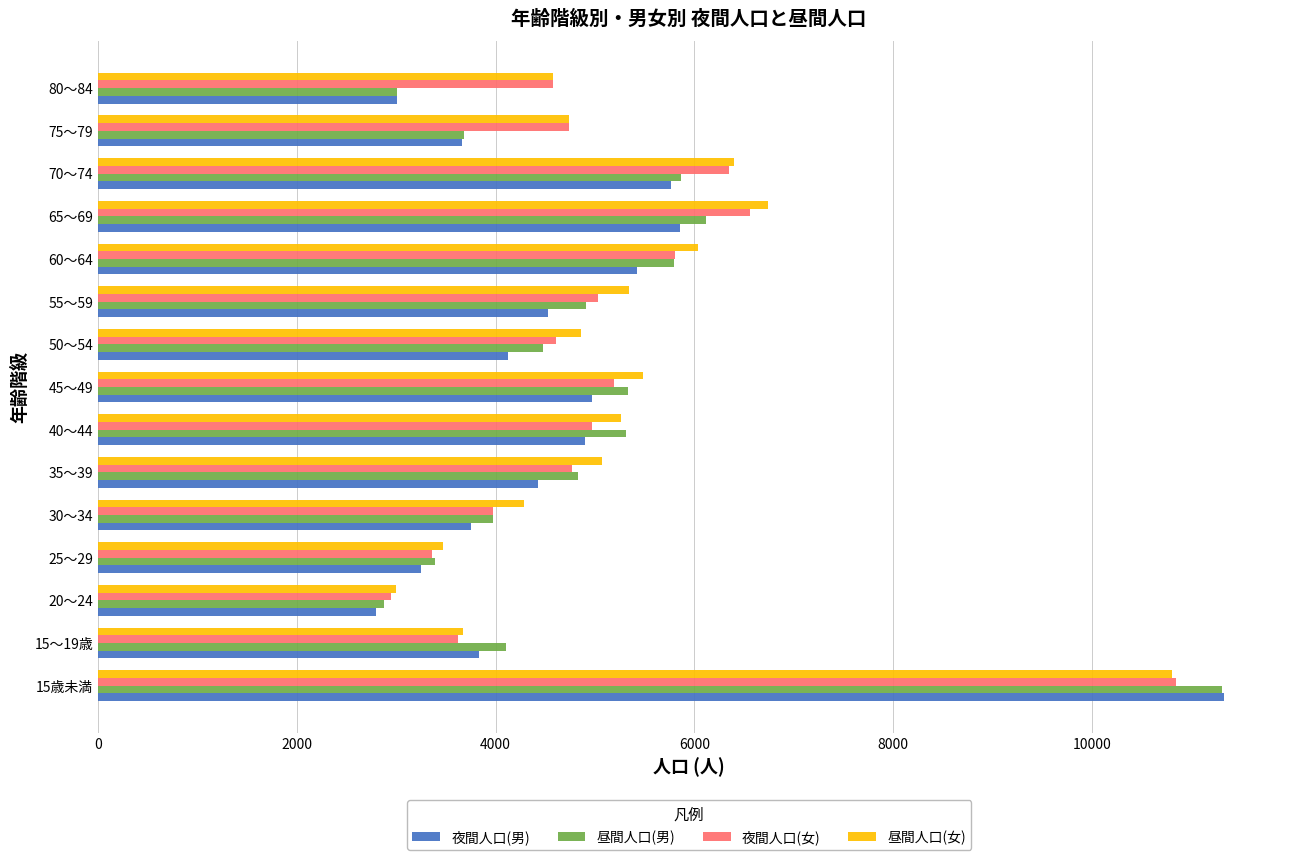

The value of 夜間人口(男) at 70～74 is 5770. True or false?

True